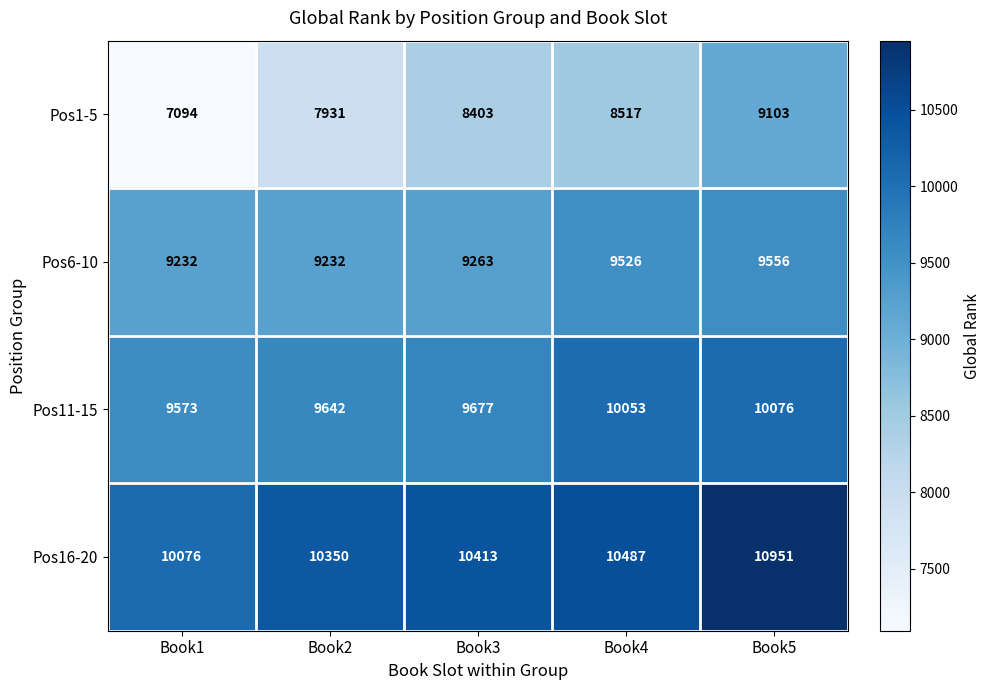

Reading right to left, extract all data points from this chart.

Pos1-5: Book5=9103	Book4=8517	Book3=8403	Book2=7931	Book1=7094
Pos6-10: Book5=9556	Book4=9526	Book3=9263	Book2=9232	Book1=9232
Pos11-15: Book5=10076	Book4=10053	Book3=9677	Book2=9642	Book1=9573
Pos16-20: Book5=10951	Book4=10487	Book3=10413	Book2=10350	Book1=10076